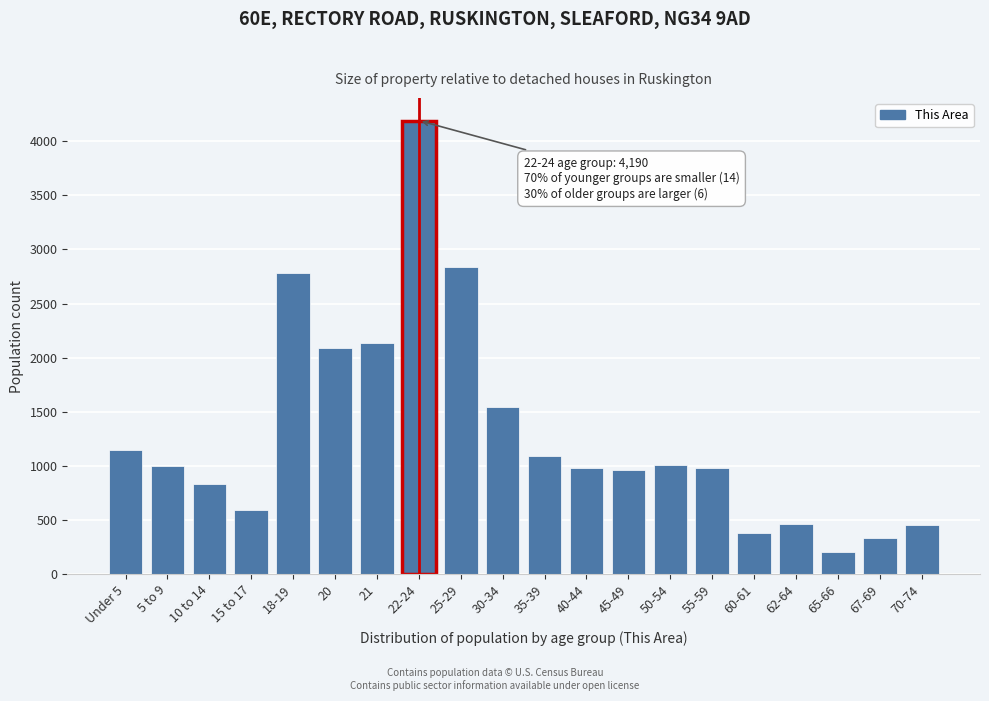

Is it true that the value at 25-29 is 2835?

True